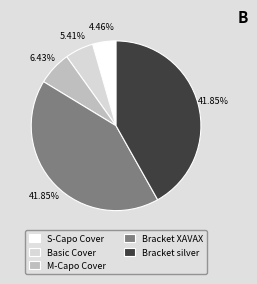

Is the sum of S-Capo Cover and Bracket silver greater than half?

No